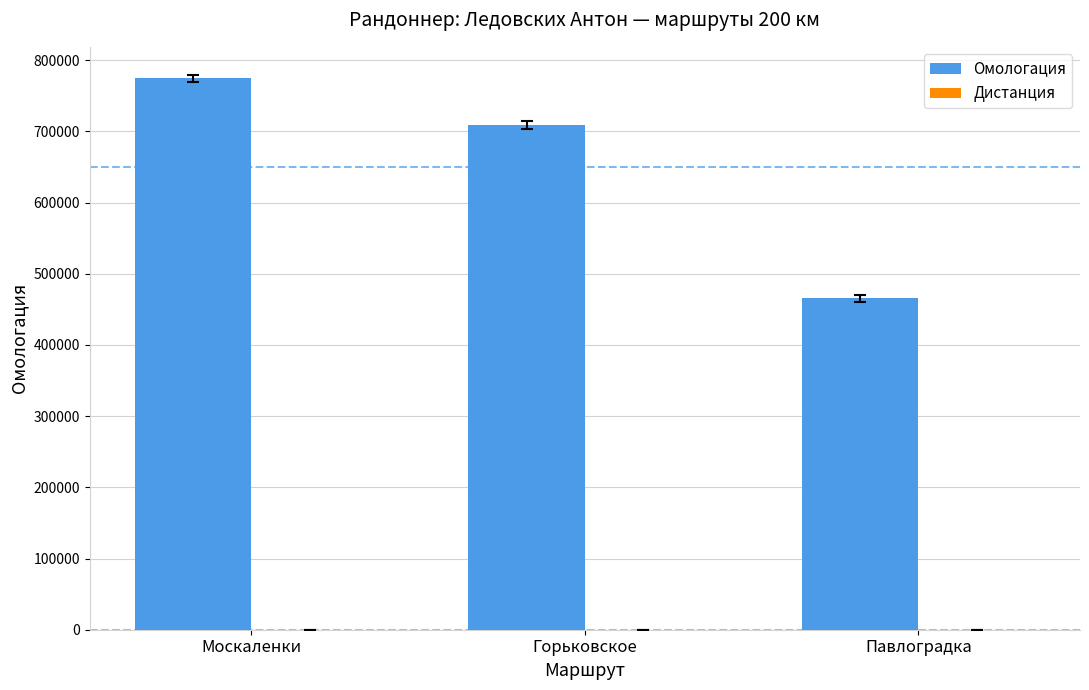

Is it true that Омологация equals 1095475 at Горьковское?

False